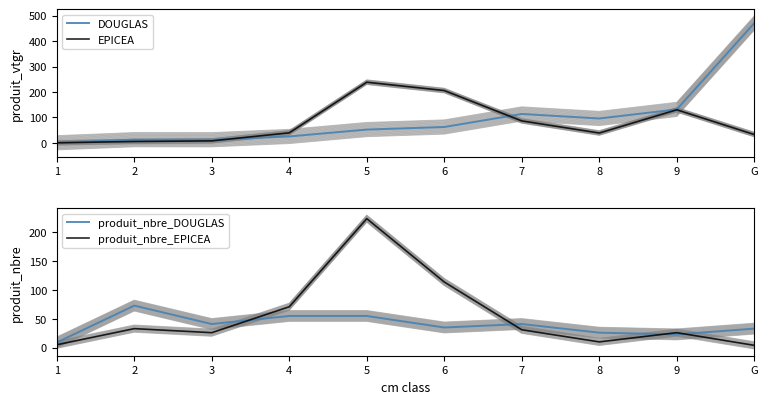

Where is the first local maximum for DOUGLAS?

2